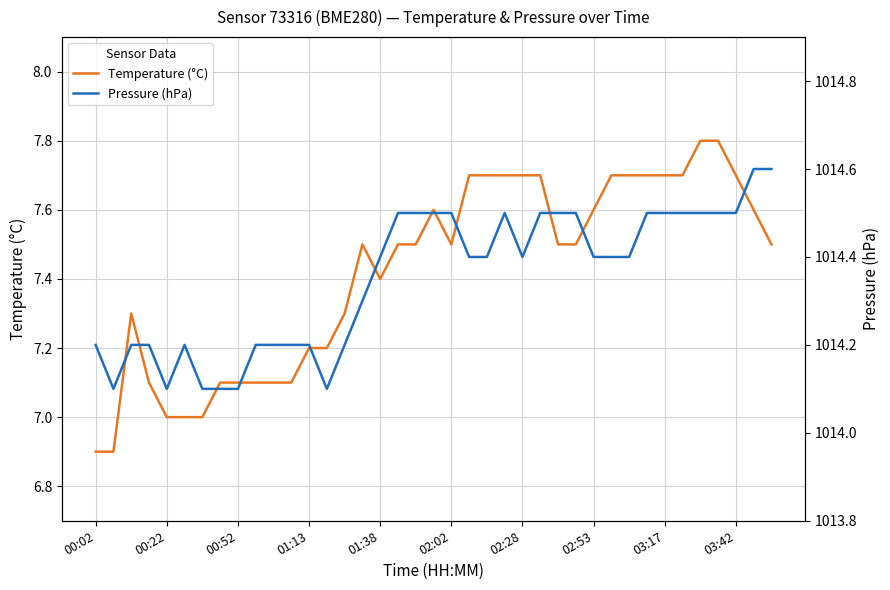

True or false: Temperature (°C) has a value of 7.5 at 38.

True